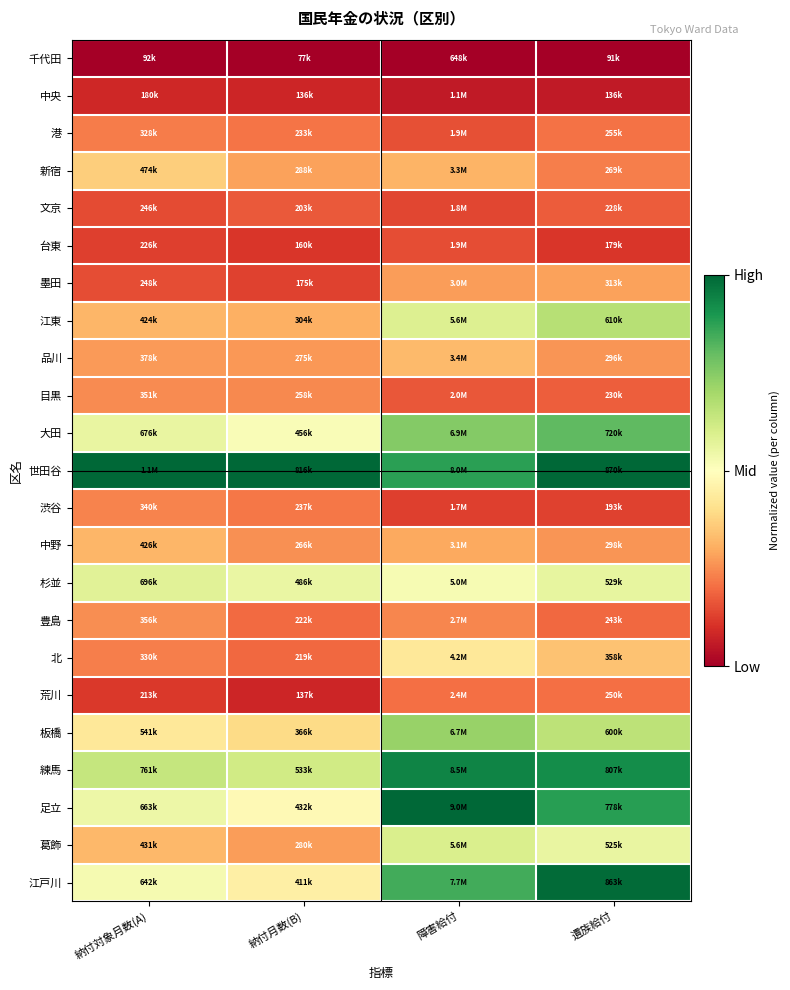

Rank the series by their maximum value, from lowest to highest.

千代田, 中央, 台東, 文京, 荒川, 港, 渋谷, 目黒, 豊島, 墨田, 中野, 品川, 新宿, 北, 杉並, 葛飾, 江東, 板橋, 大田, 練馬, 江戸川, 世田谷, 足立